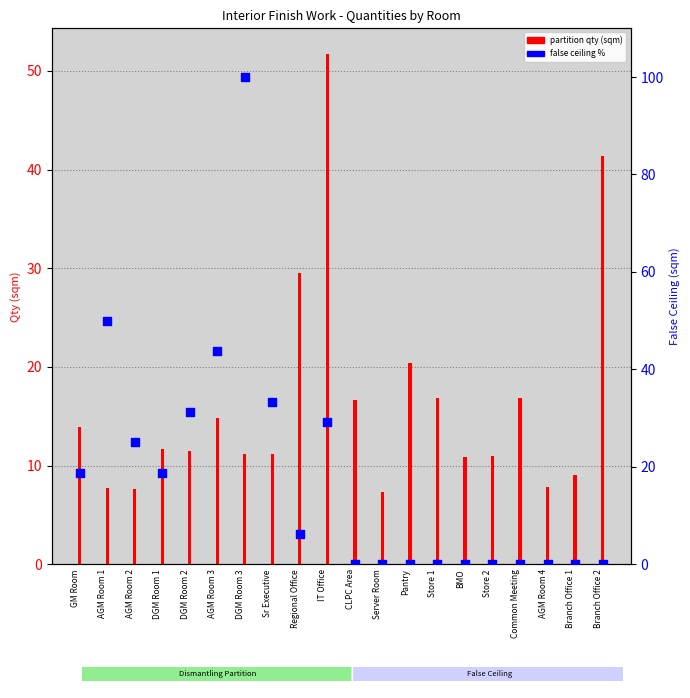

At which category is the sum across all series the highest?

DGM Room 3